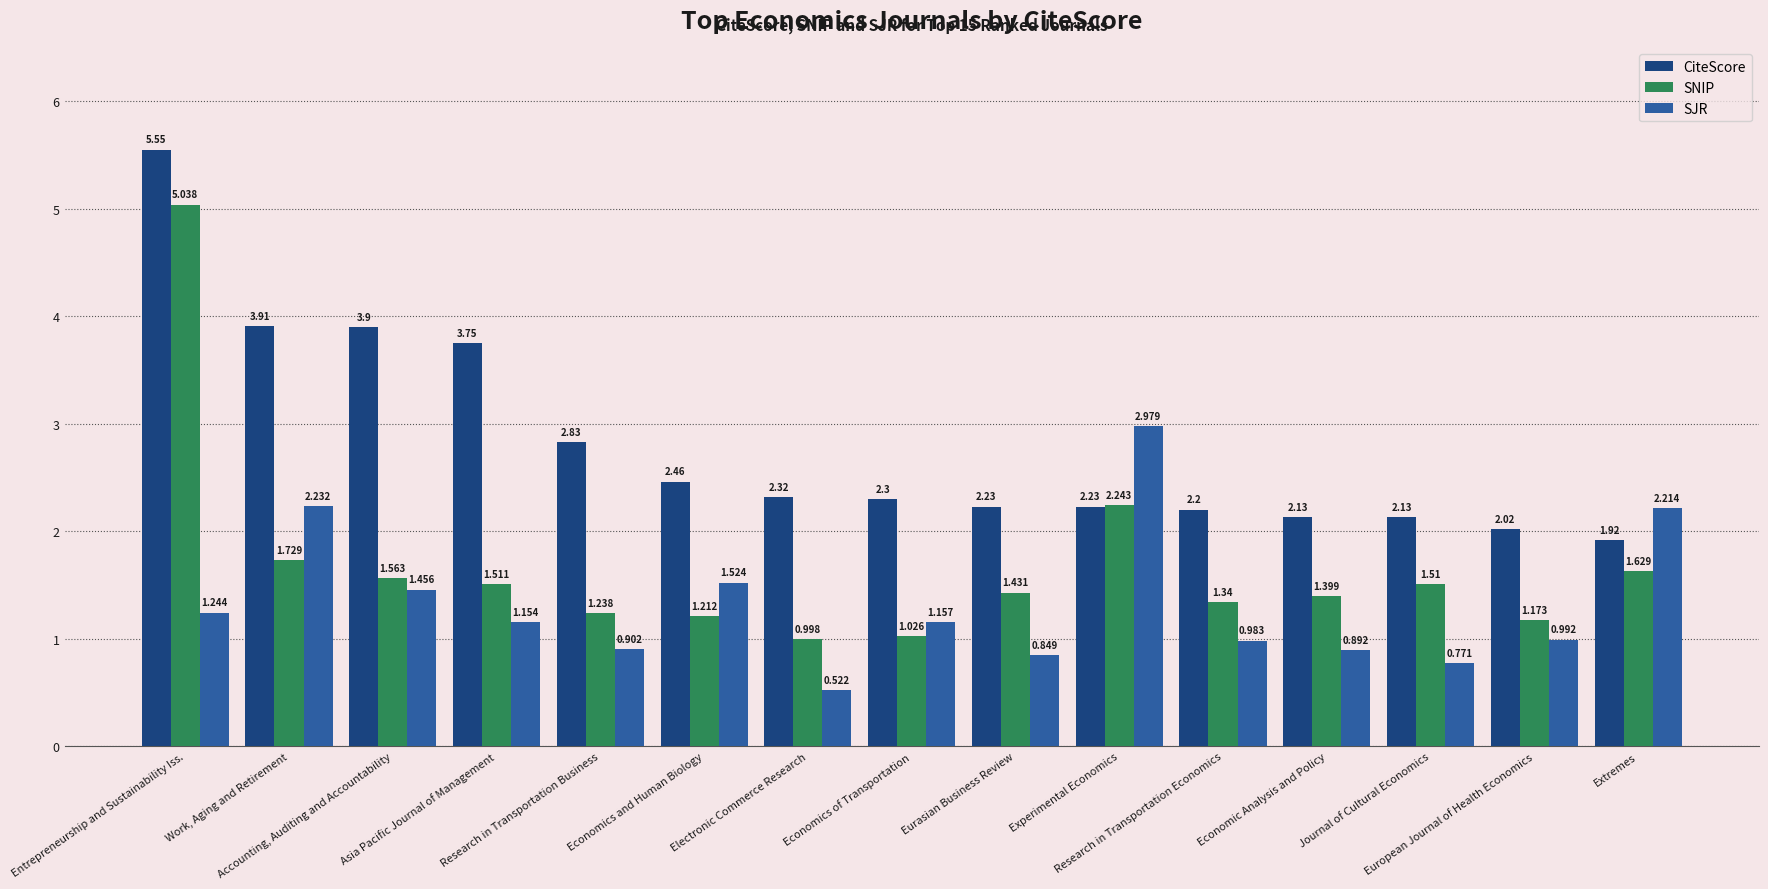

At Asia Pacific Journal of Management, list the series in order from largest to smallest.

CiteScore, SNIP, SJR